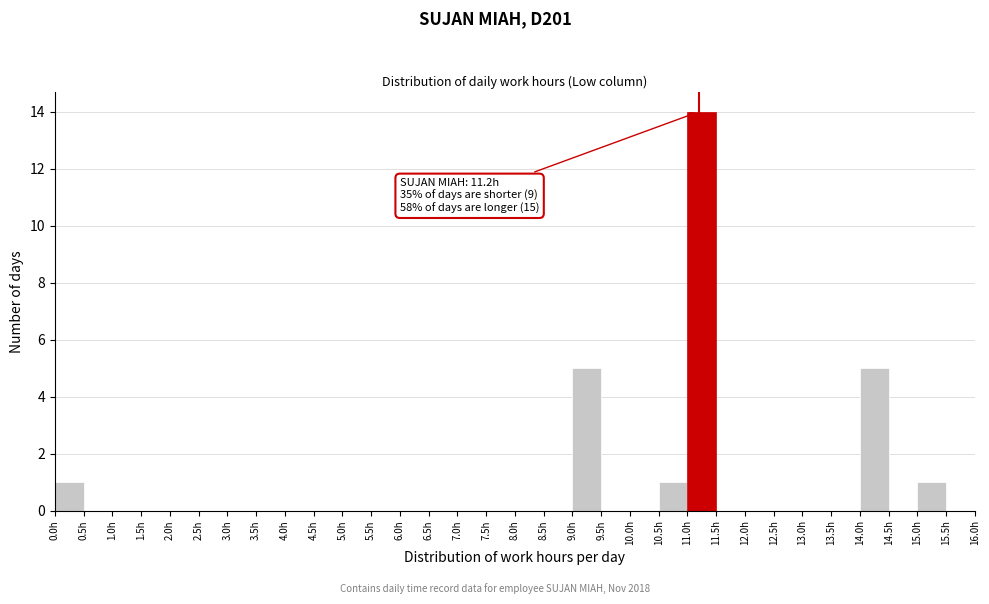

Over which range of the x-axis is the bar tallest?

11.0 to 11.5